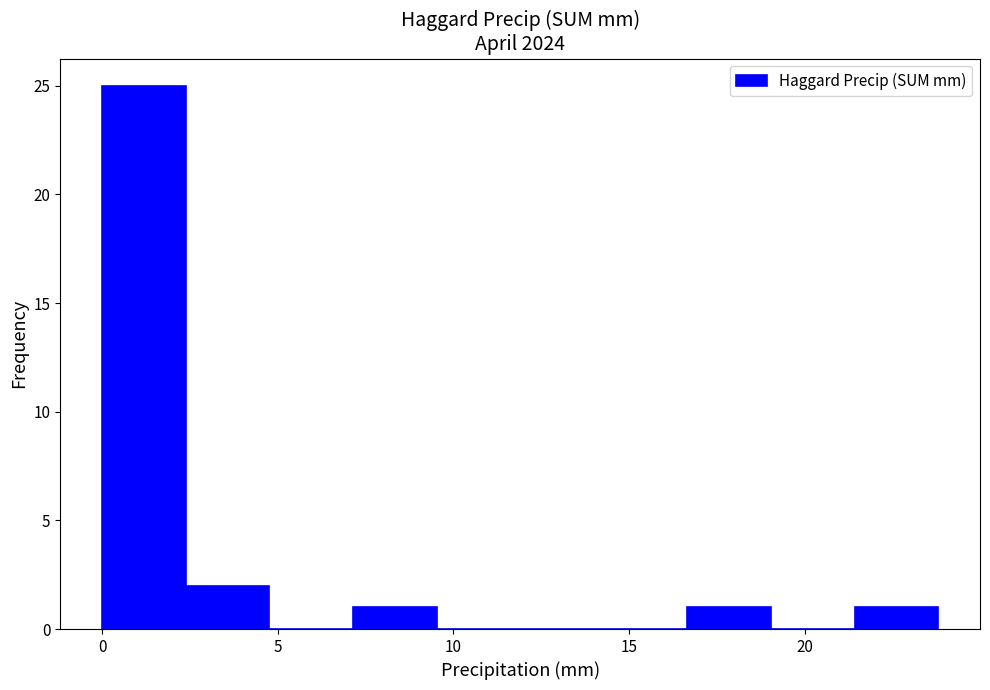

How tall is the bar that spans 7.0 to 9.5 on the x-axis? Neither the bar edges nor the heights are printed on the chart, so give them approximately, as read against the axes.

1